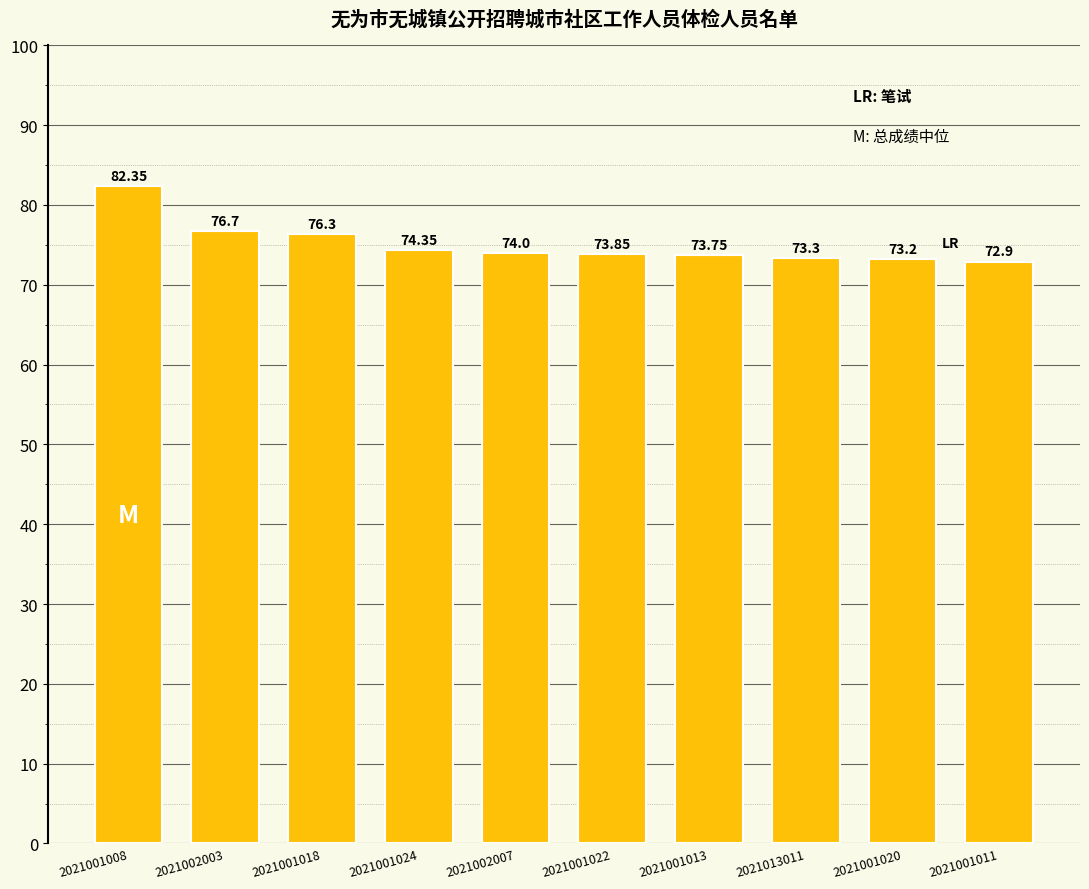

Which label corresponds to the largest value in the chart?

2021001008